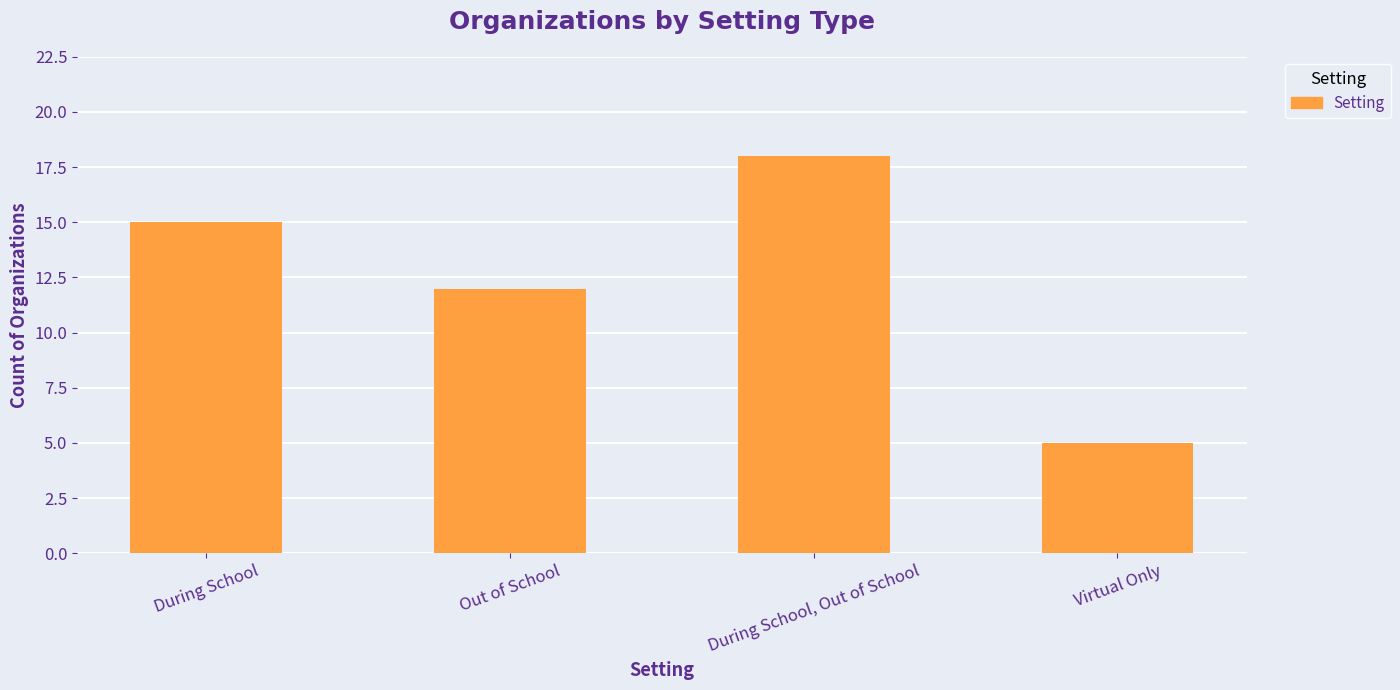

What position from the right is During School, Out of School?

2